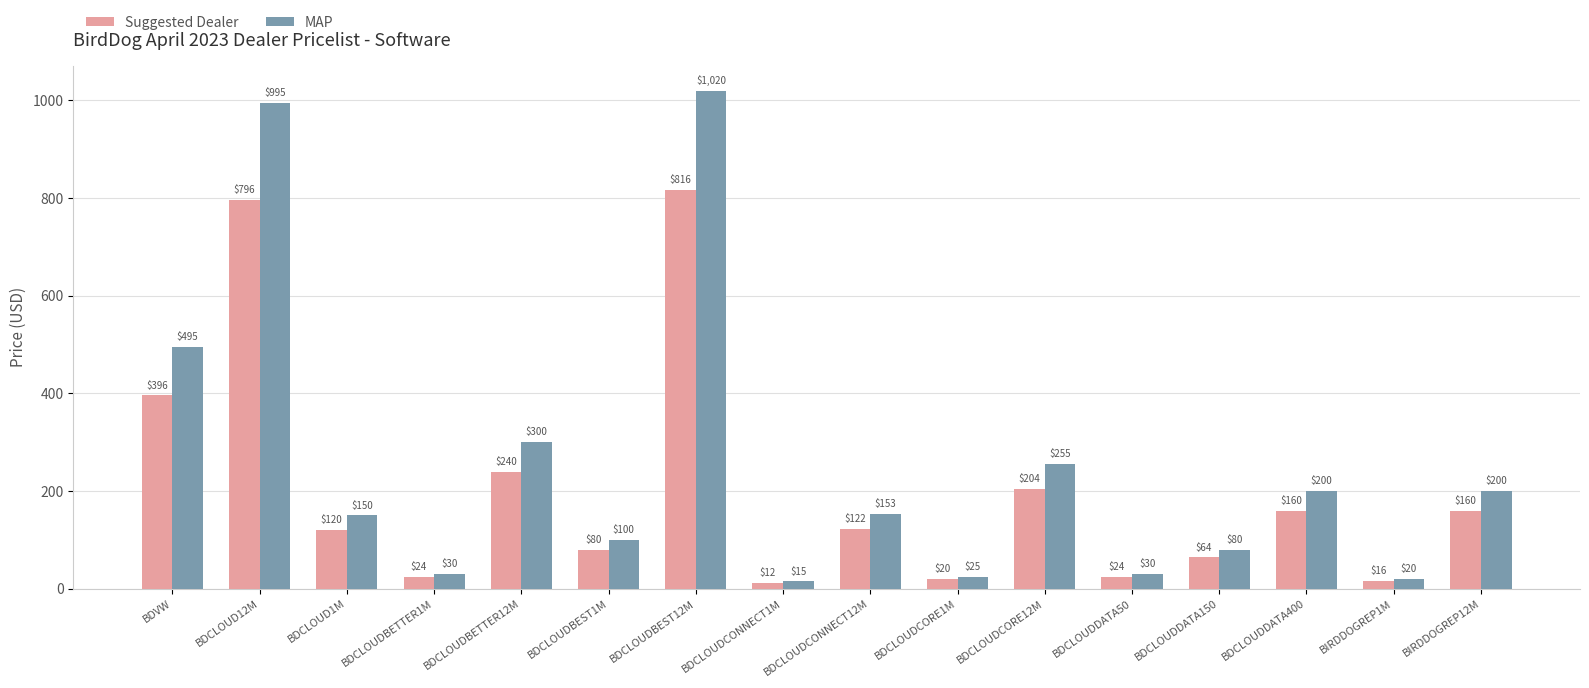

What is the average value of the Suggested Dealer series?

203.4